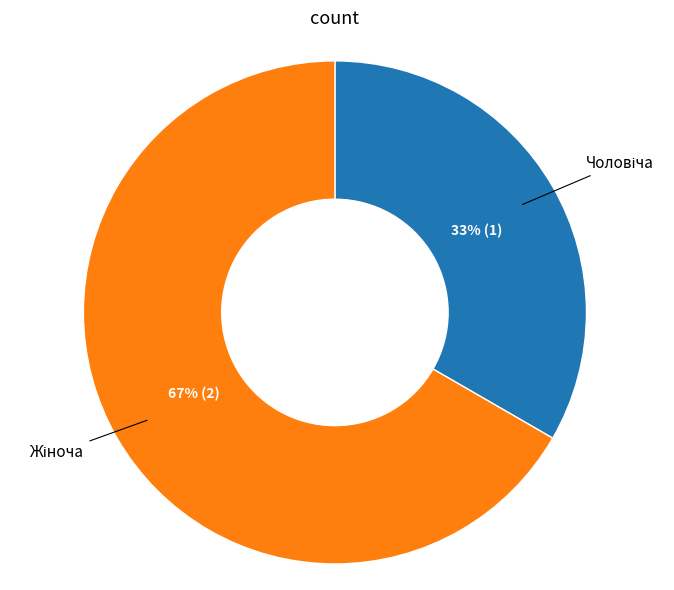

How many slices are in this pie chart?

2